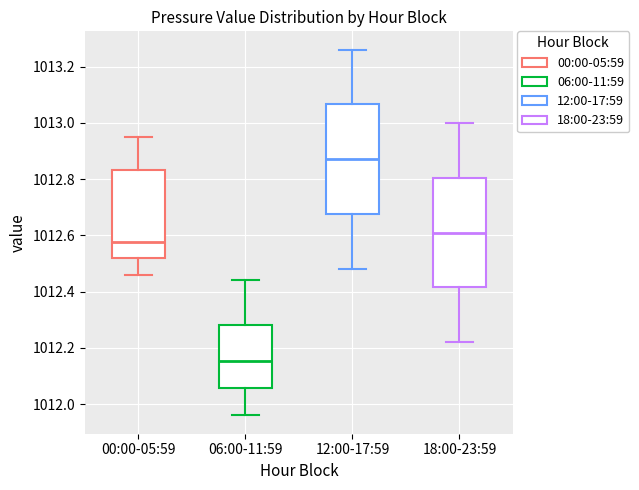

Reading left to right, transcribe this box plot: for each box, give where its median line is, the range the box spans, and where its two whiskers end, as read against the y-axis. The values are not printed on the chart, so give them approximately, as read against the axis.

00:00-05:59: median 1012.58, box 1012.52 to 1012.84, whiskers 1012.46 to 1012.96
06:00-11:59: median 1012.16, box 1012.06 to 1012.28, whiskers 1011.96 to 1012.44
12:00-17:59: median 1012.88, box 1012.68 to 1013.06, whiskers 1012.48 to 1013.26
18:00-23:59: median 1012.62, box 1012.42 to 1012.80, whiskers 1012.22 to 1013.00